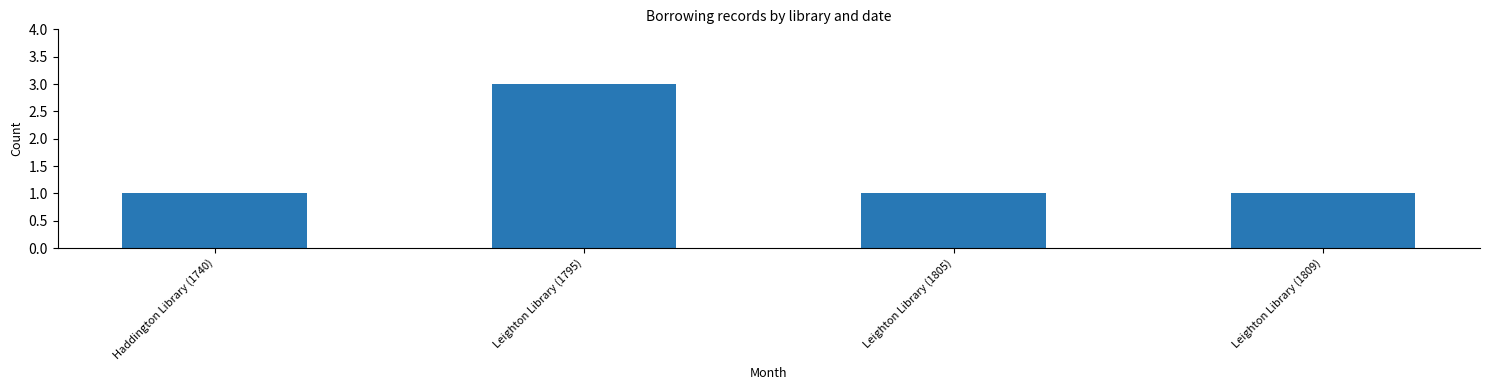

What is the ratio of the value at Leighton Library (1809) to the value at Leighton Library (1805)?

1.0